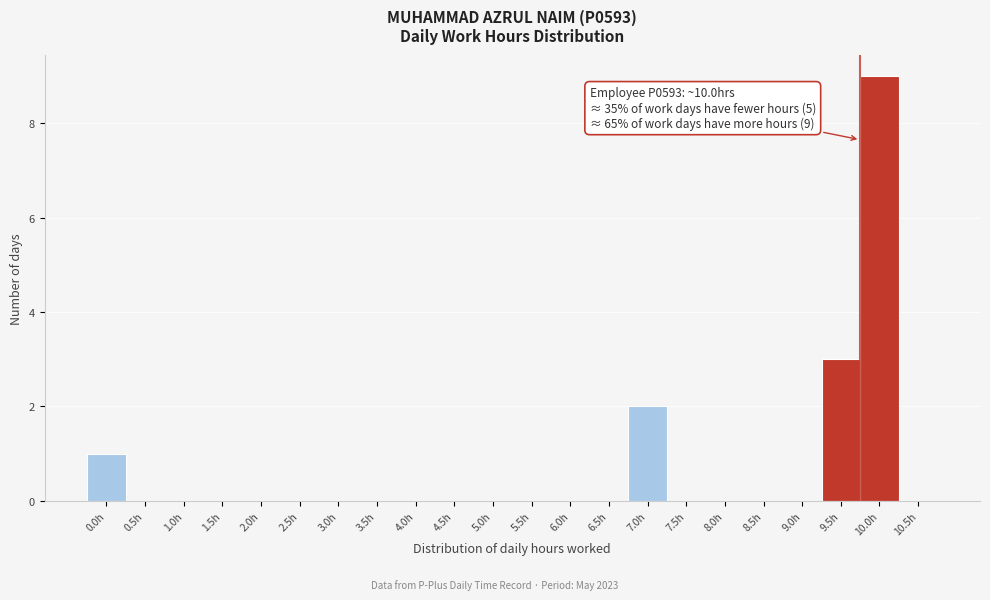

Reading left to right, transcribe all the data shown in this chart.

0.0h=1	0.5h=0	1.0h=0	1.5h=0	2.0h=0	2.5h=0	3.0h=0	3.5h=0	4.0h=0	4.5h=0	5.0h=0	5.5h=0	6.0h=0	6.5h=0	7.0h=2	7.5h=0	8.0h=0	8.5h=0	9.0h=0	9.5h=3	10.0h=9	10.5h=0